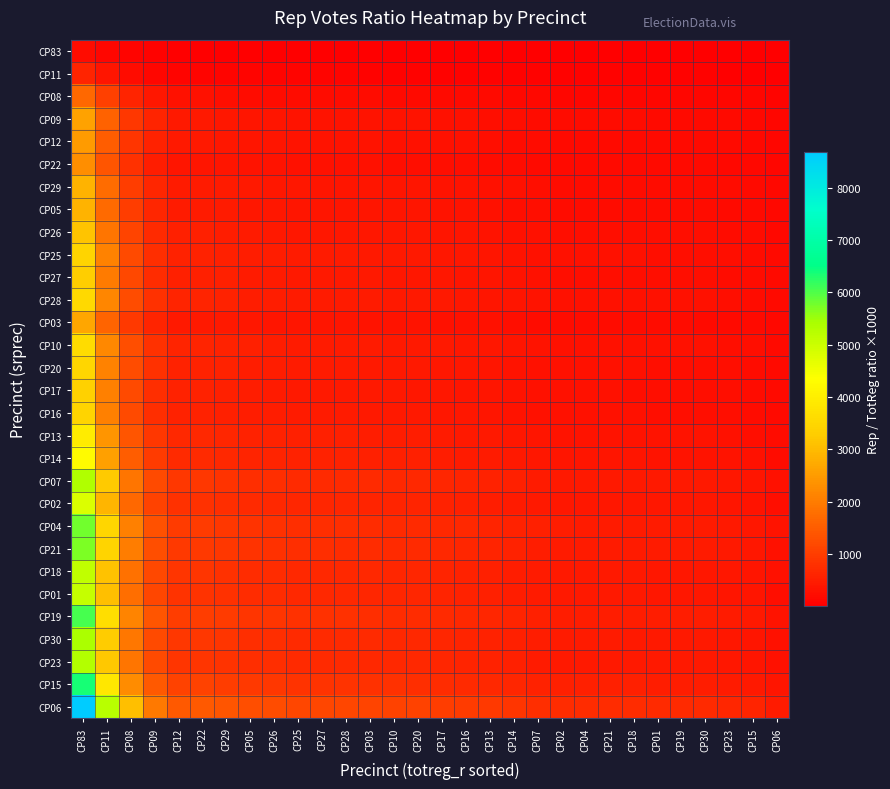

Which series has the largest total across all categories?

CP06